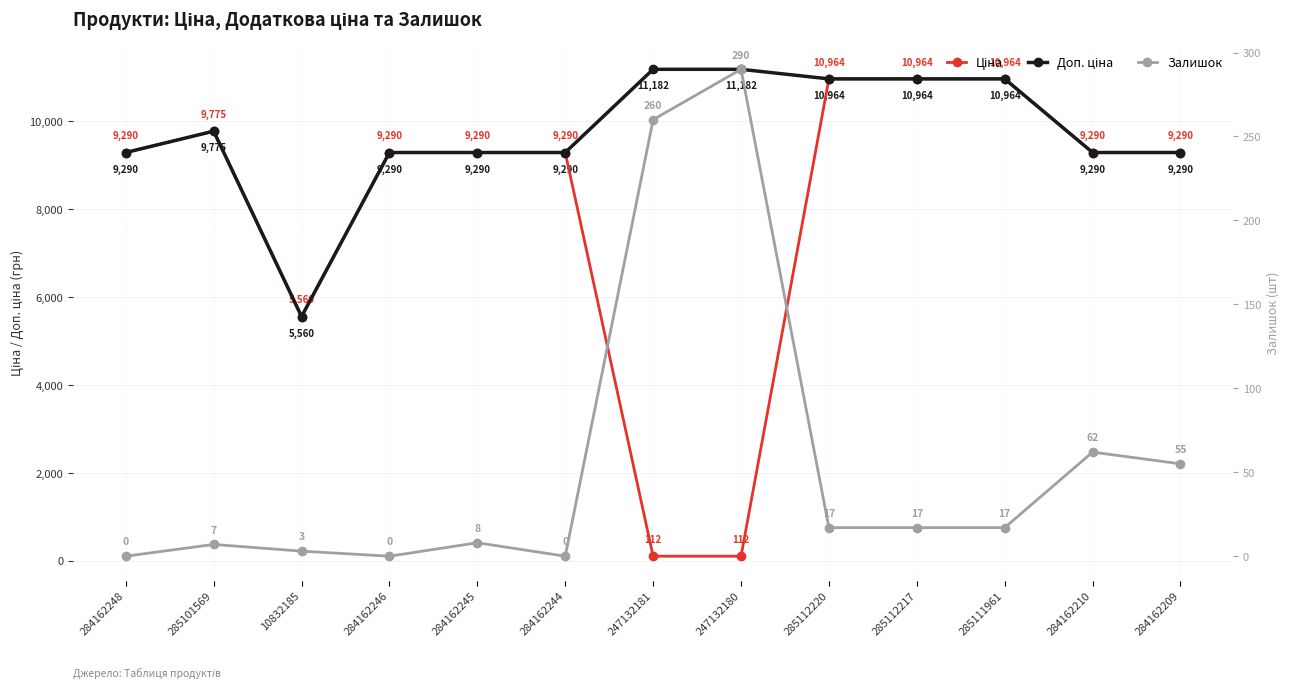

What is the average value of the Ціна series?

8015.0